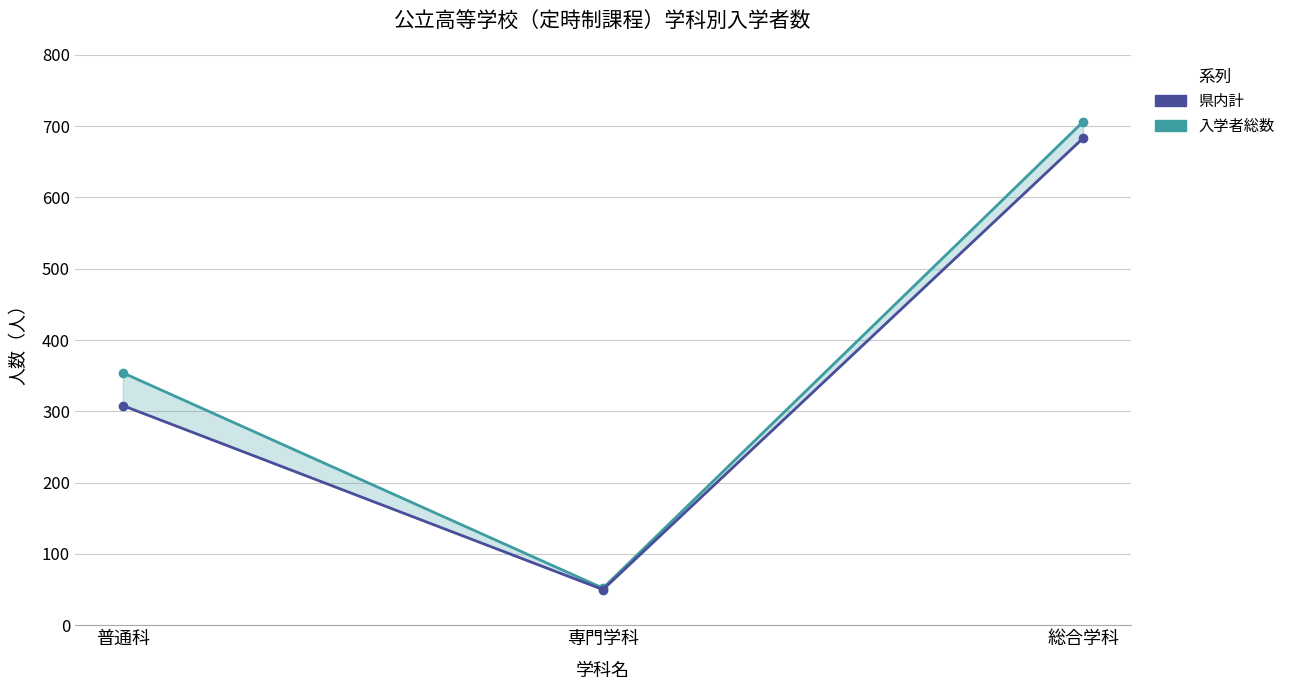

Between 総合学科 and 専門学科, which is larger?

総合学科